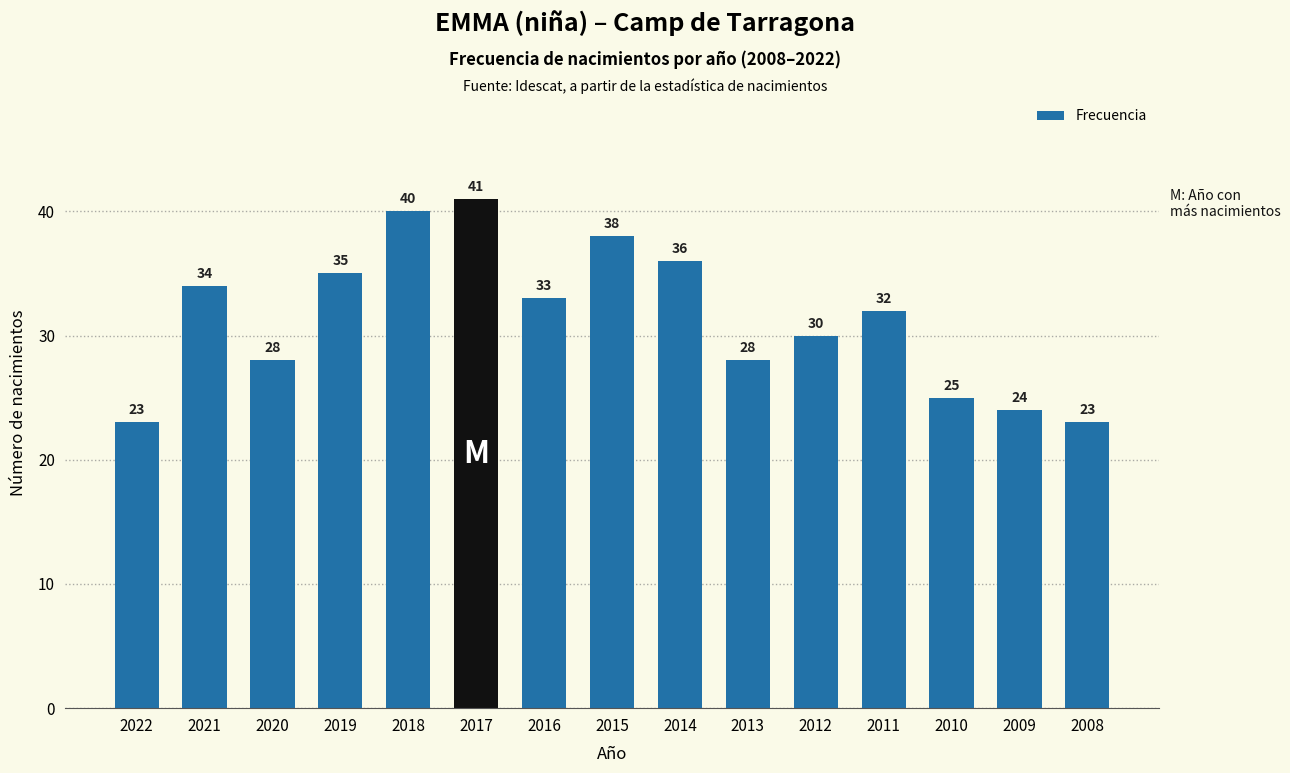

What is the average value?

31